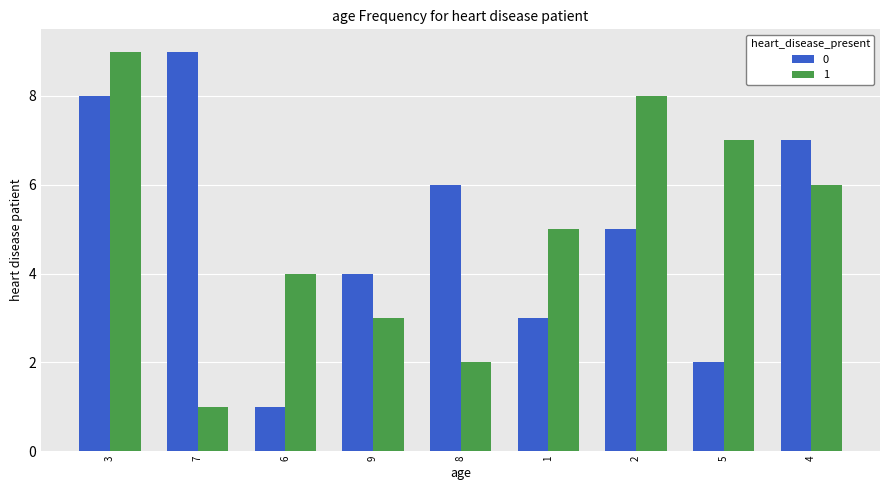

Rank the categories by 0 value from lowest to highest.

6, 5, 1, 9, 2, 8, 4, 3, 7